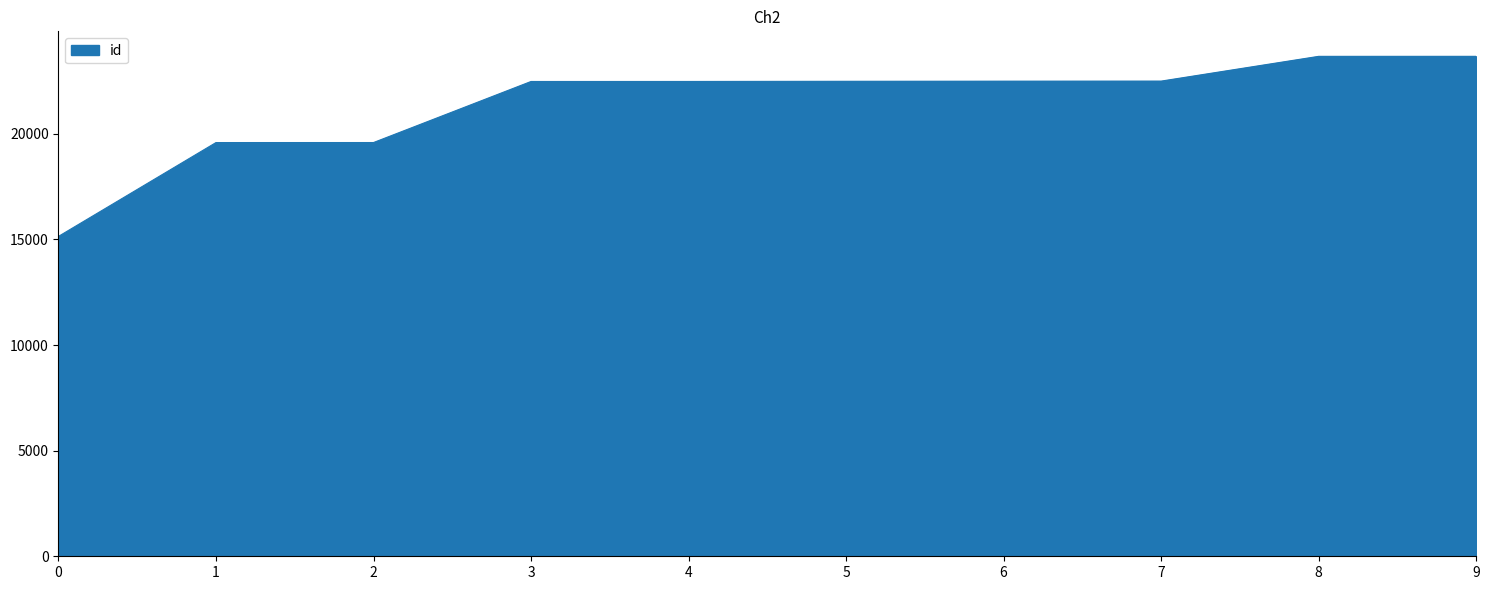

Between 1 and 5, which is larger?

5